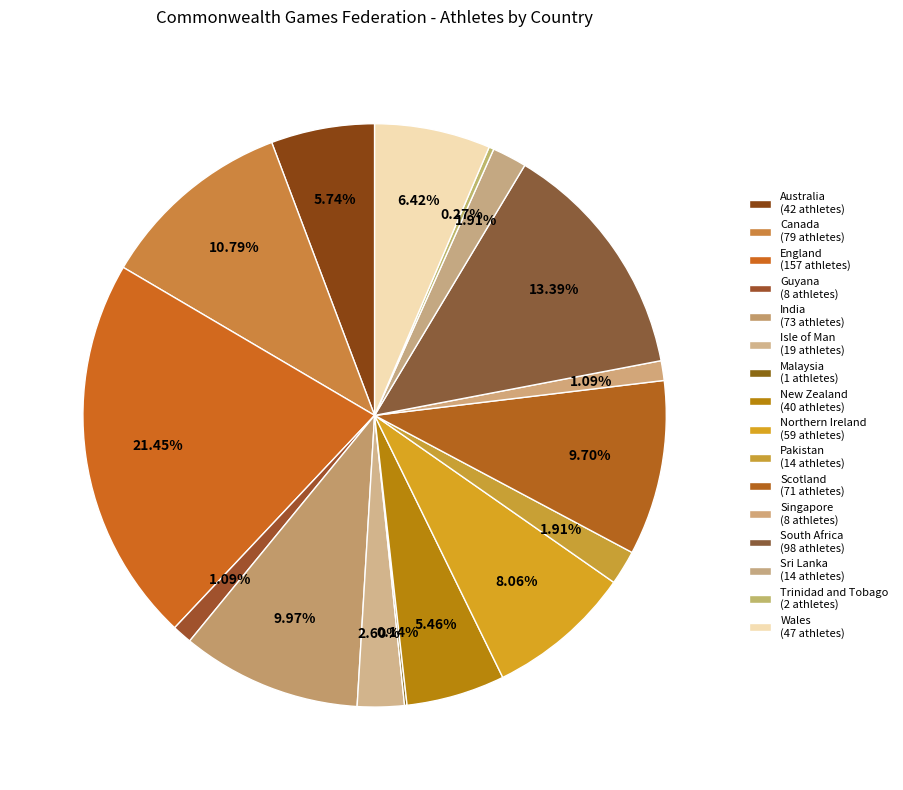

What is the largest slice in the pie chart?

England